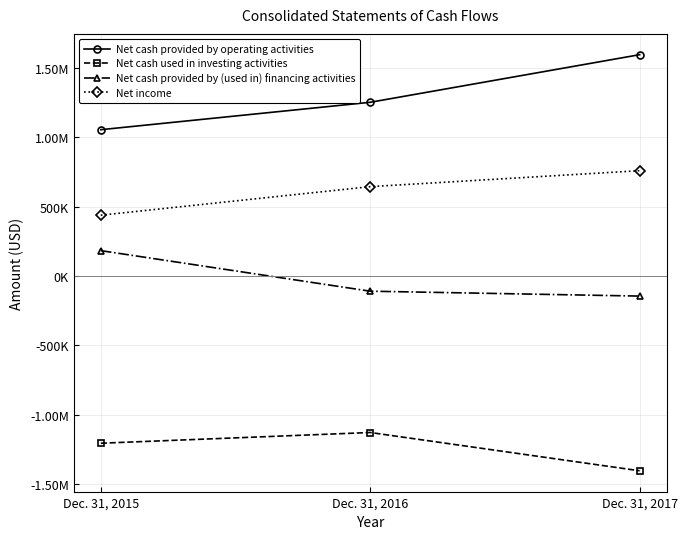

Does the chart have visible grid lines?

Yes